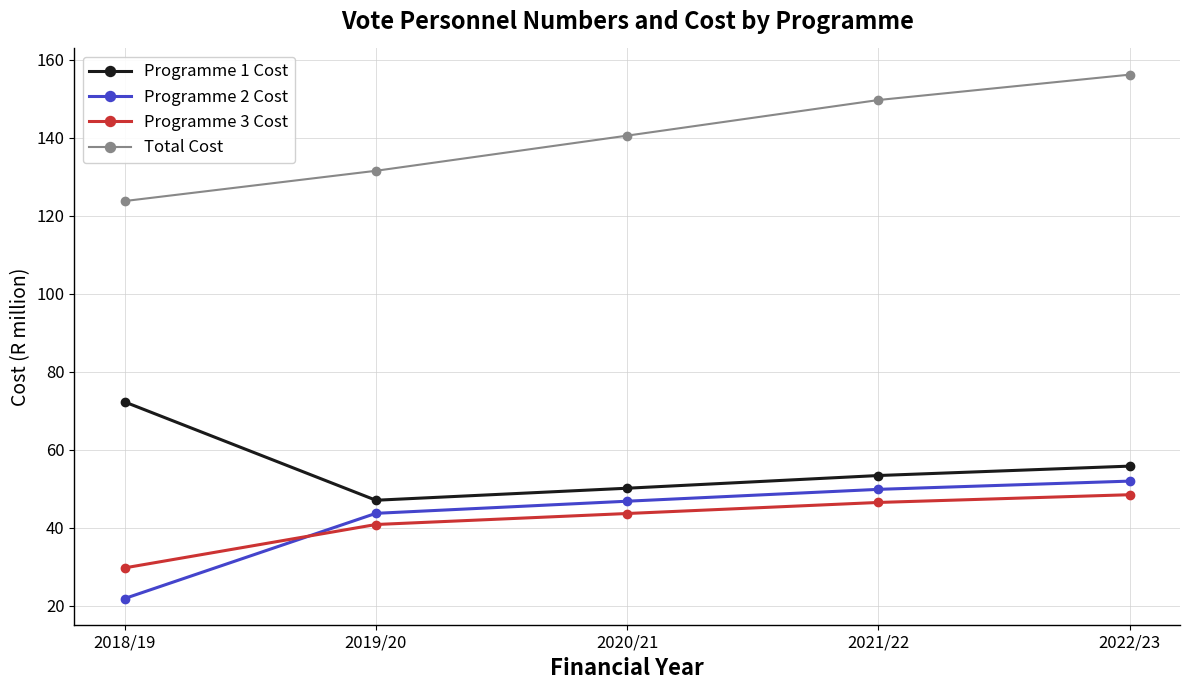

Count the number of categories in the chart.

5